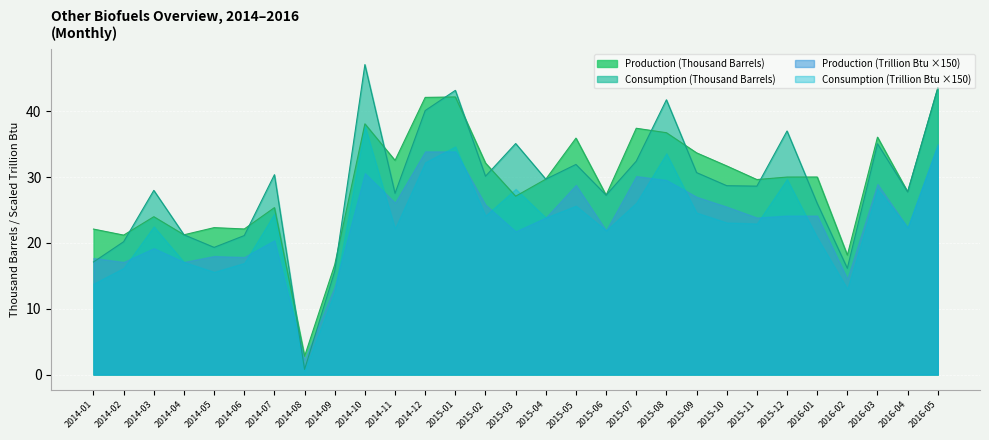

How many series are shown in this chart?

4